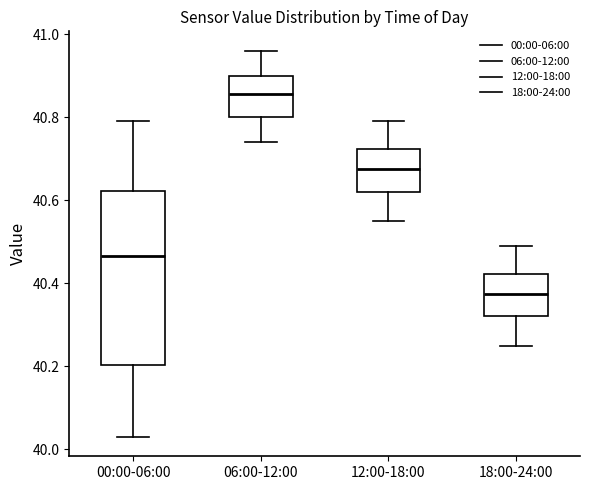

Where does the lower whisker of the box for 00:00-06:00 end on the y-axis? The values are not printed on the chart, so give them approximately, as read against the axis.

40.04